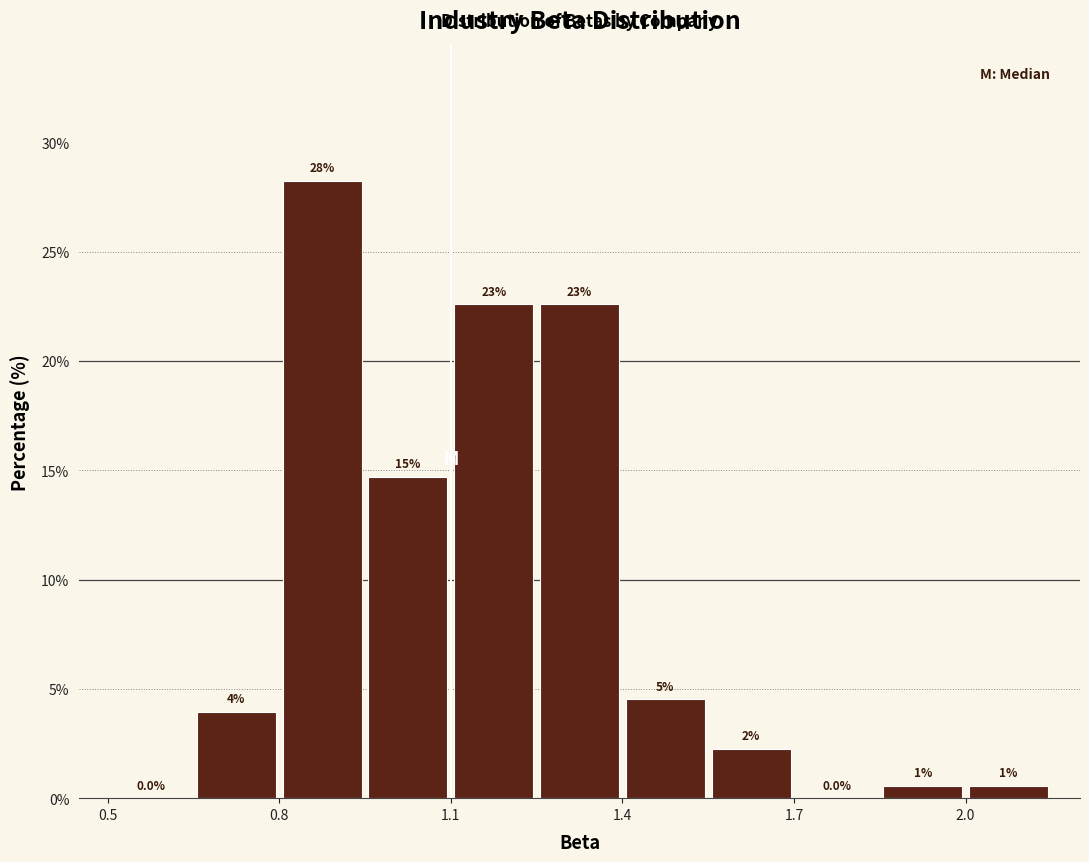

Read against the x-axis, roughly where is the centre of the tallest bar?

0.90